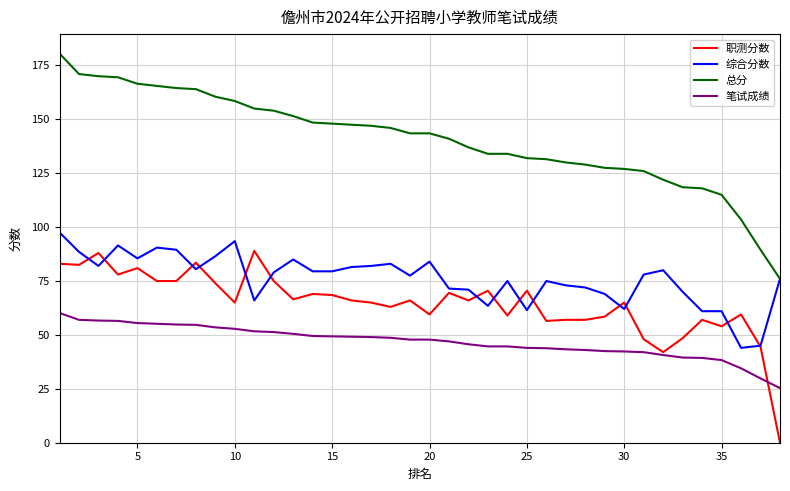

Which series has the largest range (max minus min)?

总分